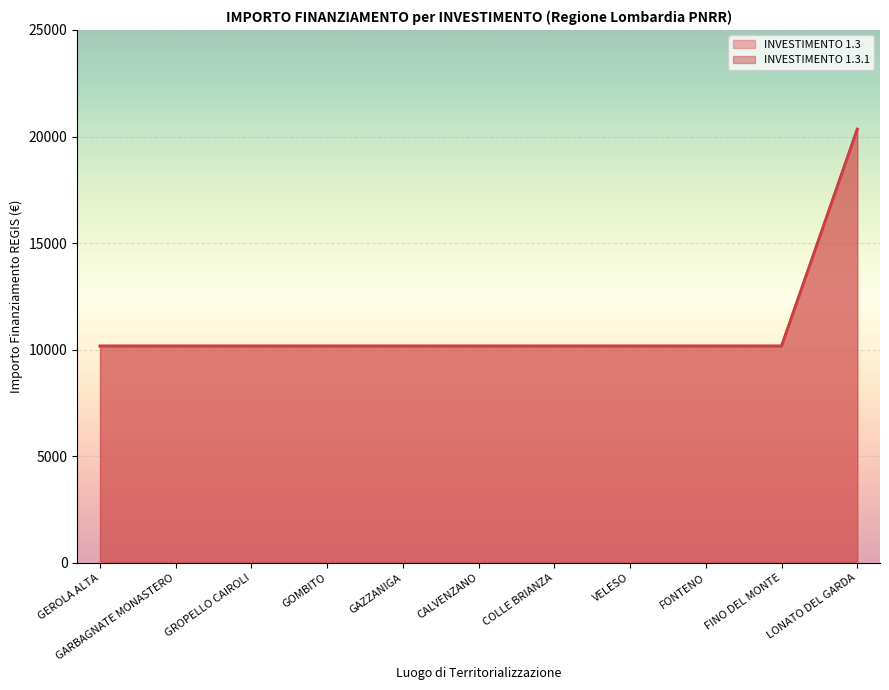

List the series in order of their peak value, highest first.

INVESTIMENTO 1.3, INVESTIMENTO 1.3.1